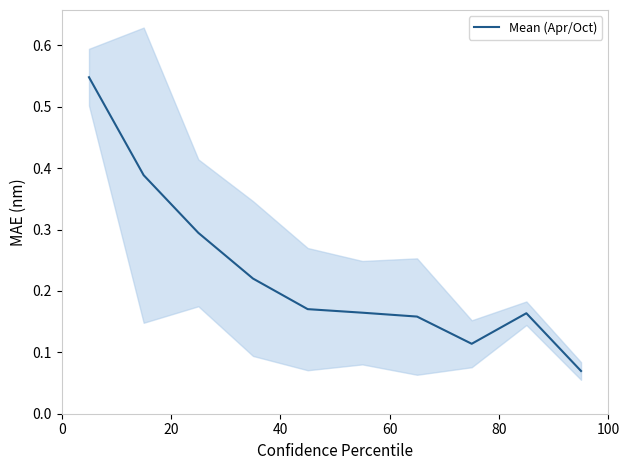

Is this an area chart (filled region under the line)?

No